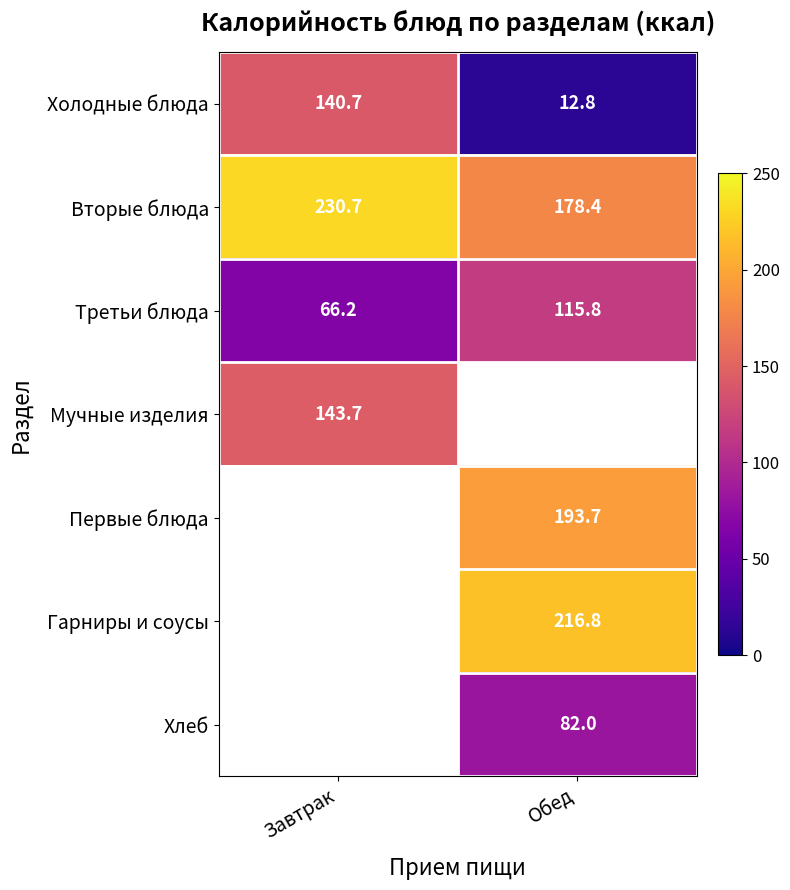

The Хлеб series shows 82.0 at Обед. True or false?

True